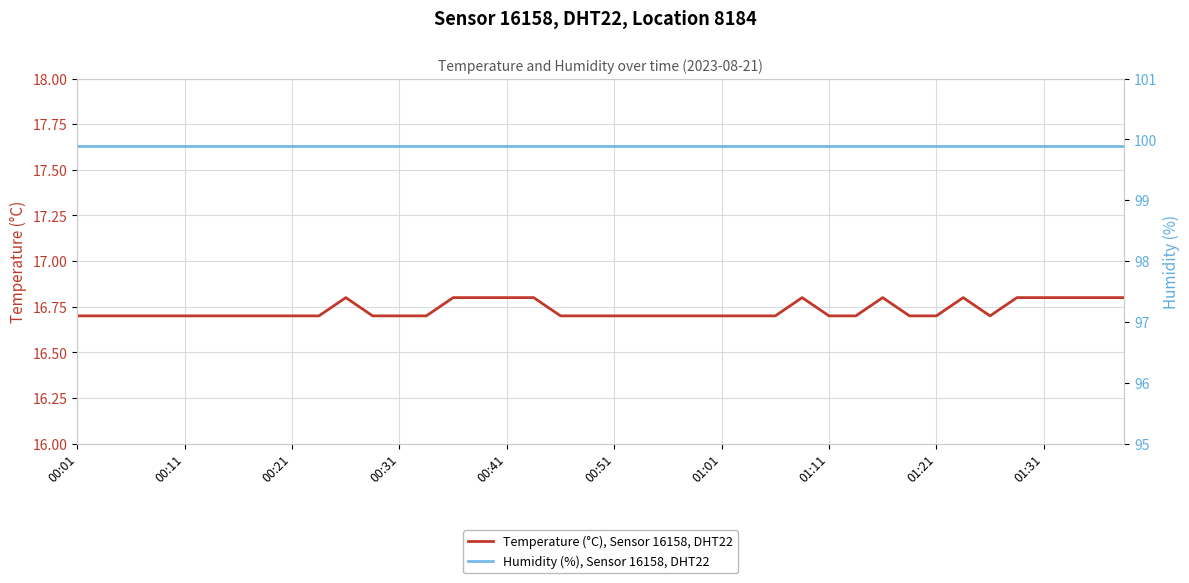

At how many categories does at least one series exceed 32?

40